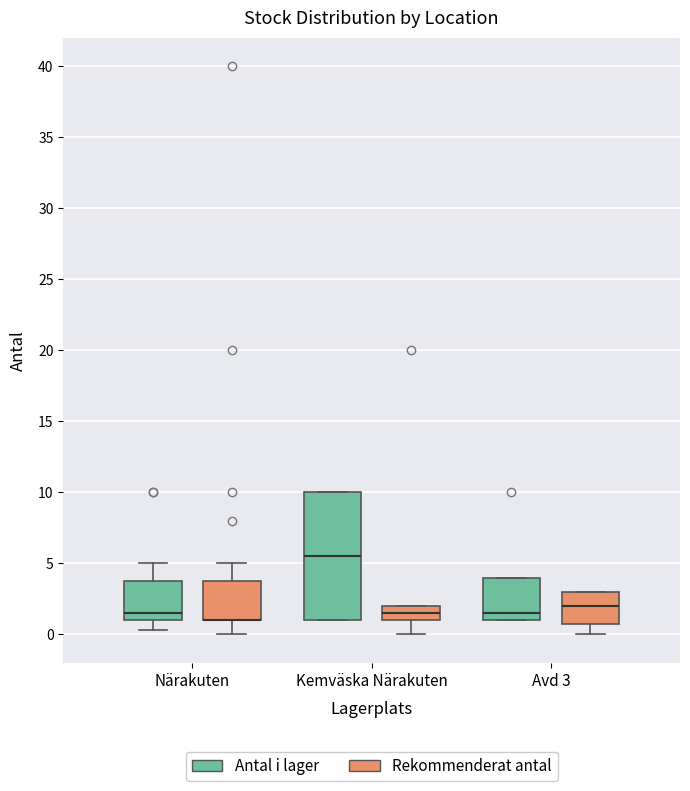

Which box is the tallest, from its lower edge to its upper edge?

Kemväska Närakuten (Antal i lager)